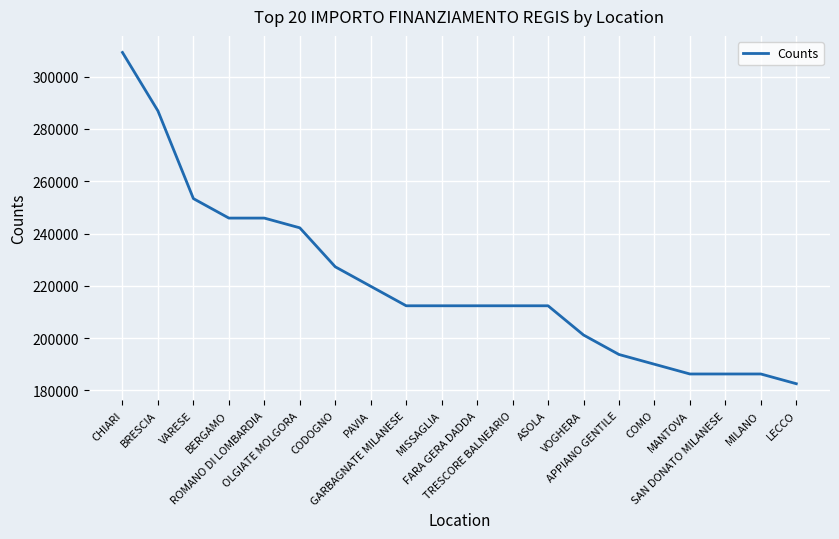

Which label corresponds to the largest value in the chart?

CHIARI